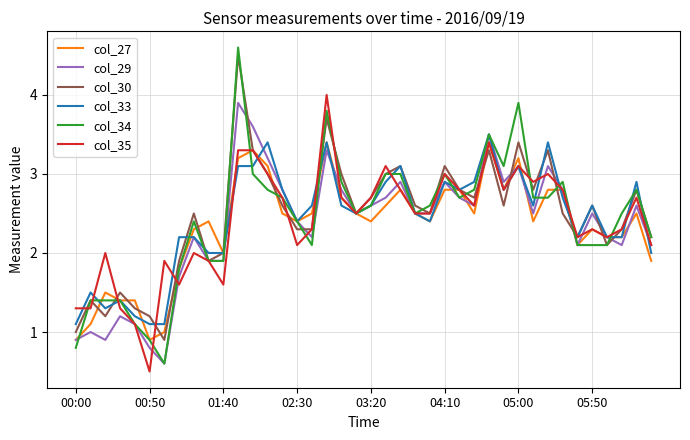

What is the average value of the col_29 series?

2.3